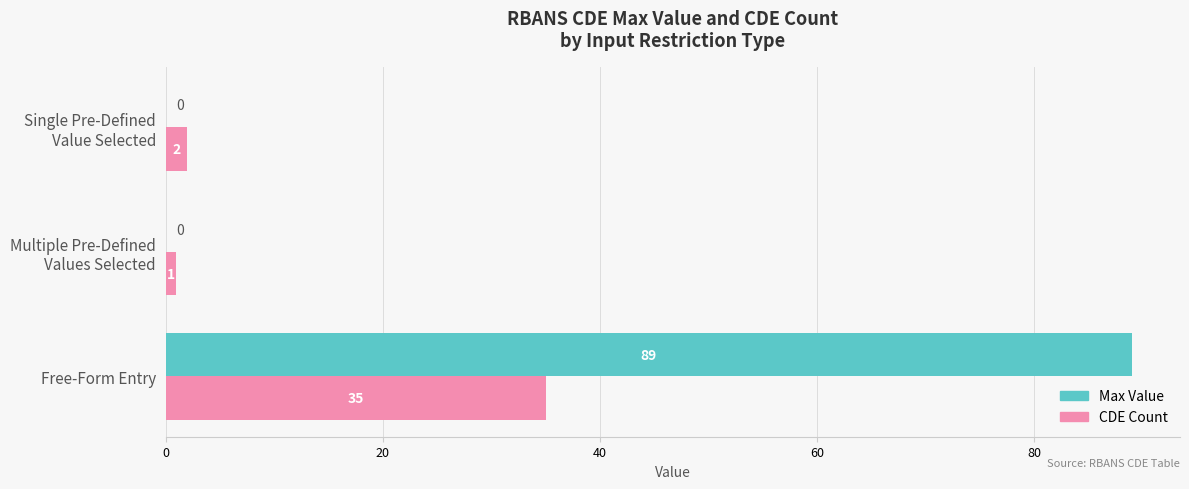

Is it true that CDE Count equals 9 at Free-Form Entry?

False